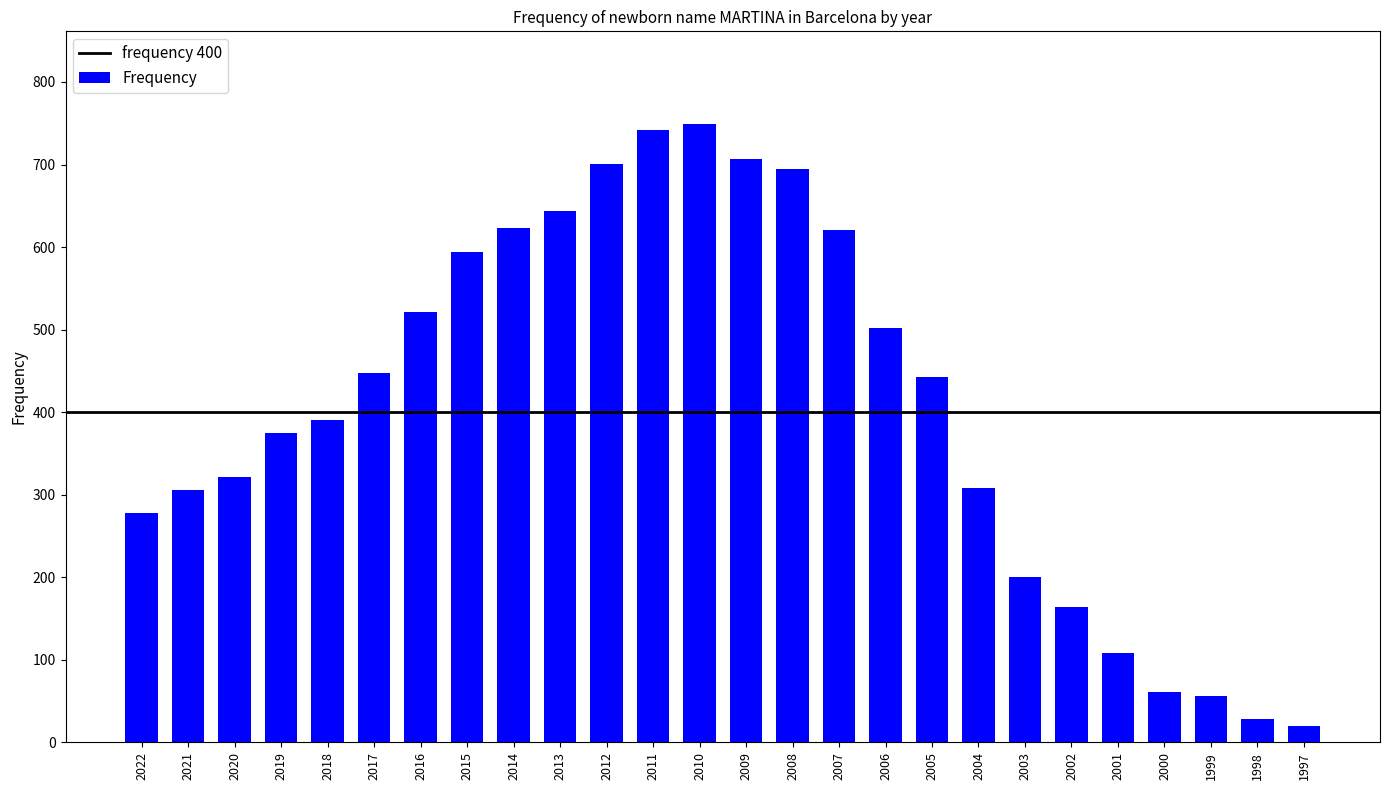

Is it true that the value at 2020 is 144?

False